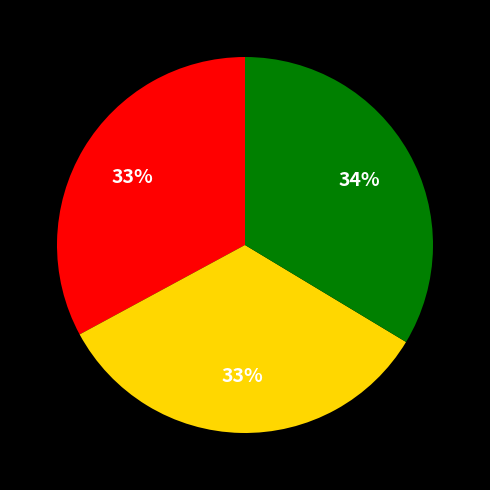

Does any single category account for the majority?

No